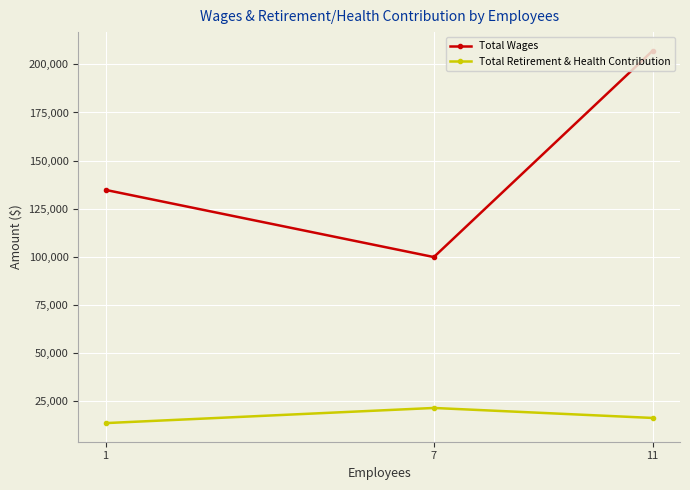

Between 7 and 11, which series saw the biggest shift?

Total Wages